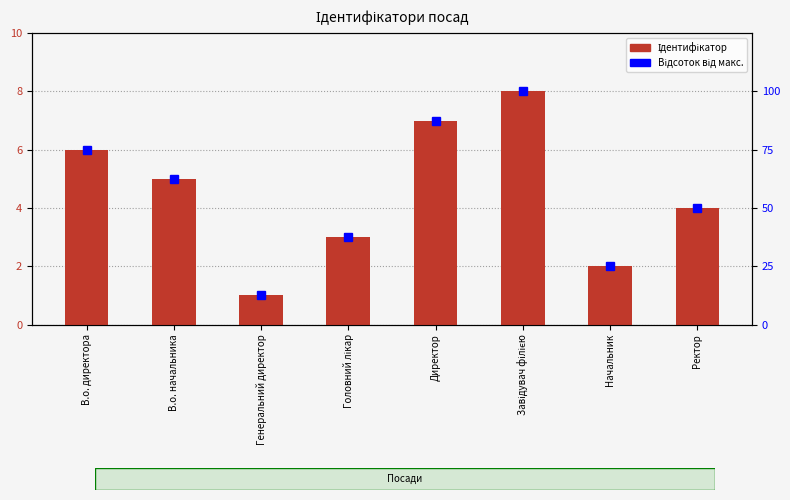

List the labels in order of Ідентифікатор value, largest first.

Завідувач філією, Директор, В.о. директора, В.о. начальника, Ректор, Головний лікар, Начальник, Генеральний директор